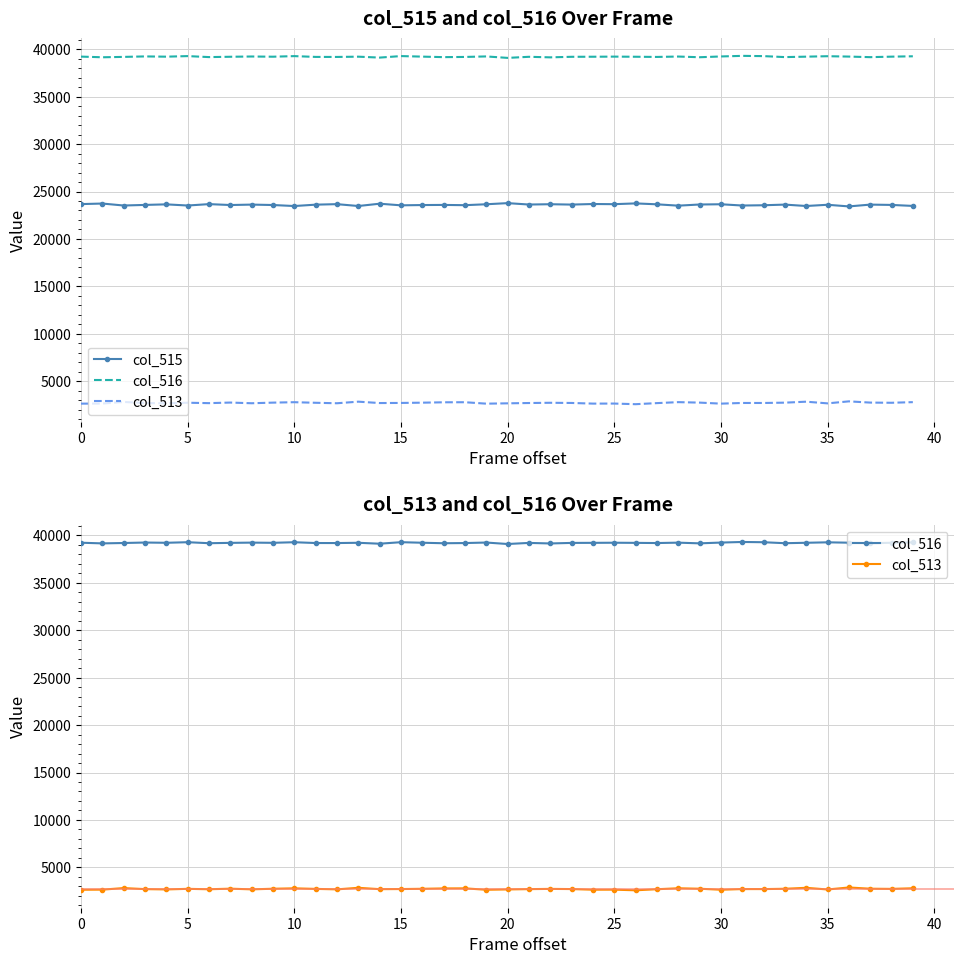

How many lines are shown in the chart?

3